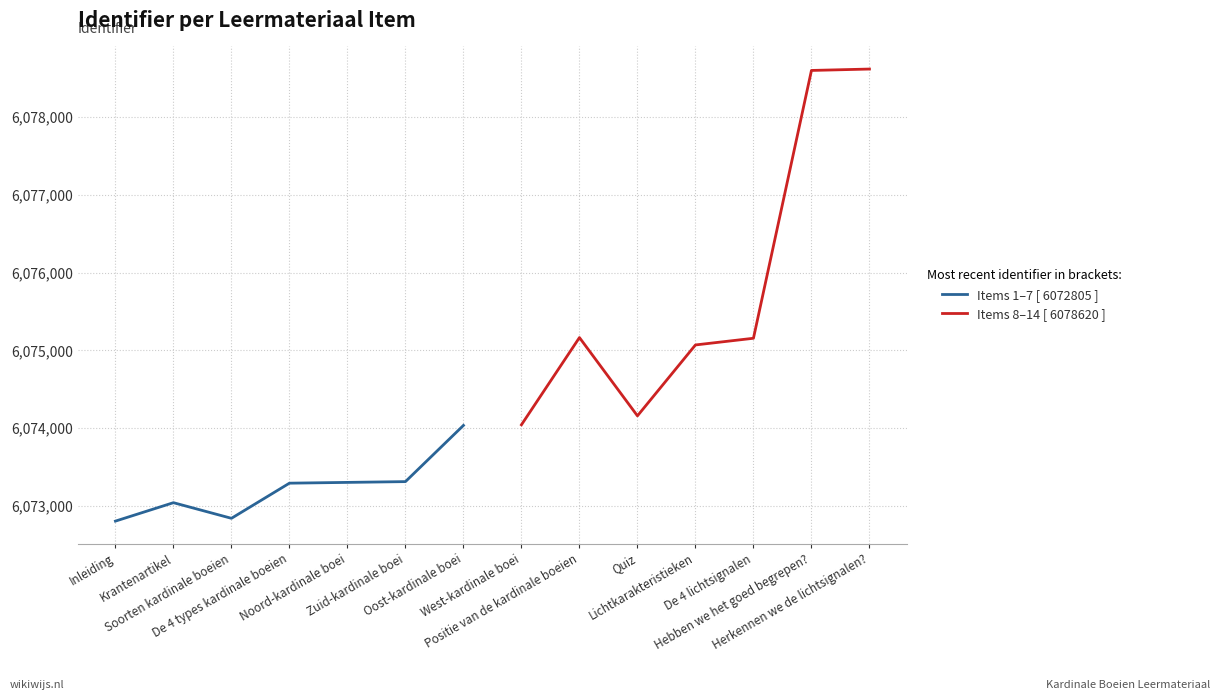

Where is the first local minimum for Items 8–14 [ 6078620 ]?

Quiz